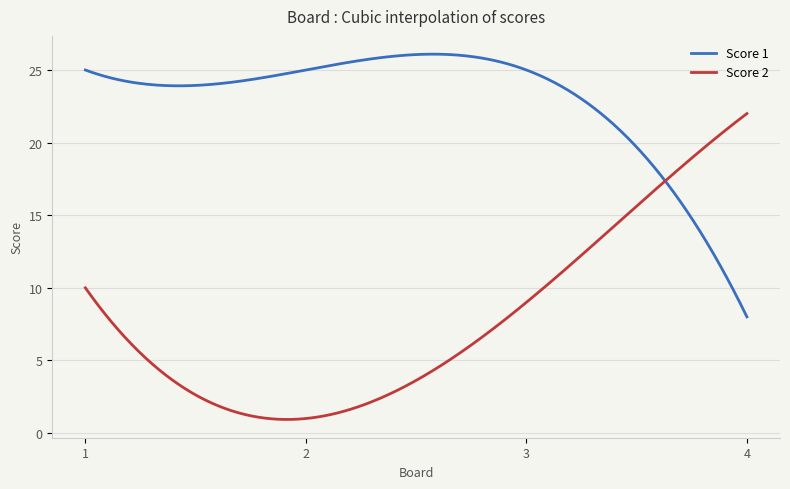

Rank the series by their average value, from lowest to highest.

Score 2, Score 1